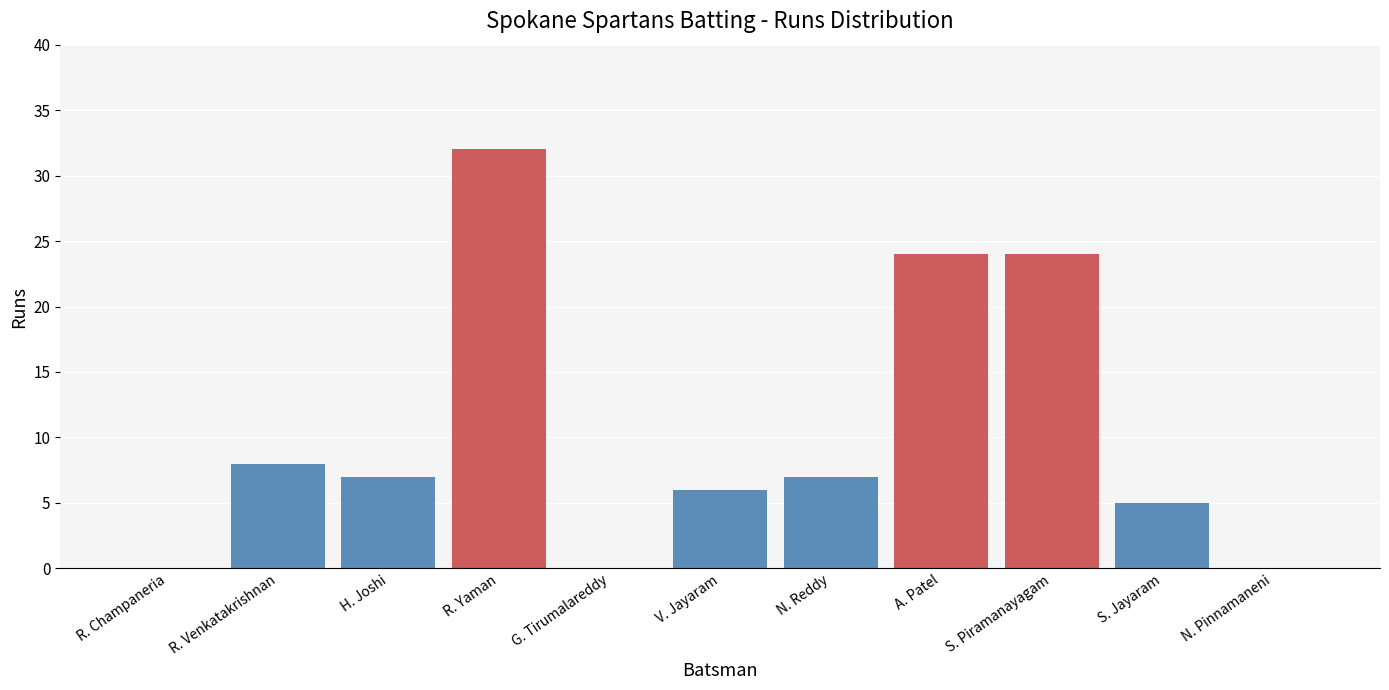

Reading left to right, extract all data points from this chart.

R. Champaneria=0	R. Venkatakrishnan=8	H. Joshi=7	R. Yaman=32	G. Tirumalareddy=0	V. Jayaram=6	N. Reddy=7	A. Patel=24	S. Piramanayagam=24	S. Jayaram=5	N. Pinnamaneni=0